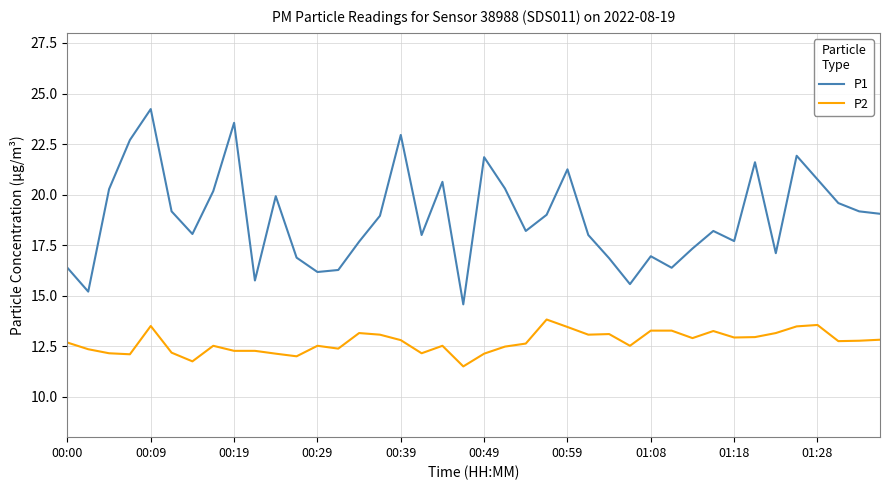

What is the difference between the maximum and minimum values in the P1 series?

9.7